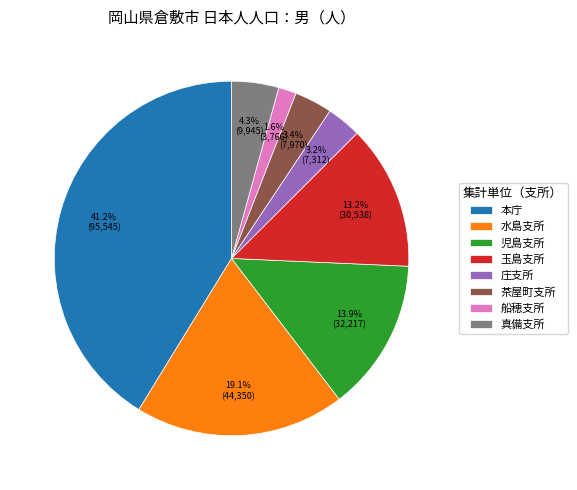

To the nearest percent, what percentage of the pie is 真備支所?

4%